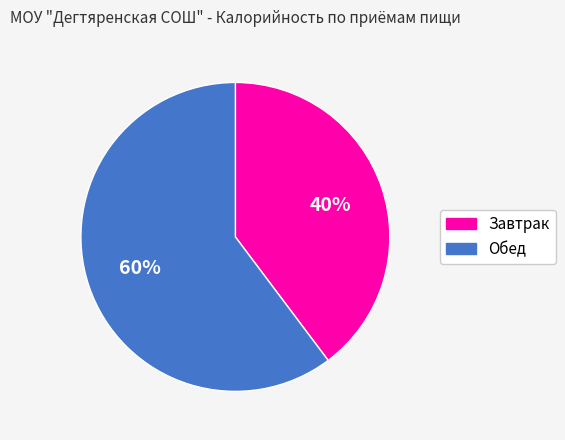

Which slice is the largest?

Обед